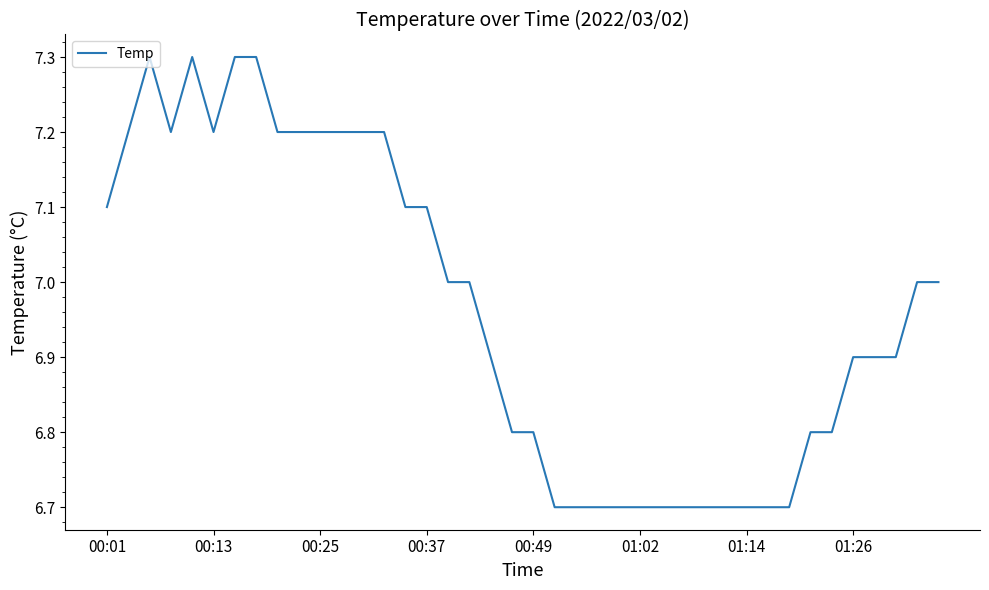

Count the number of categories in the chart.

40